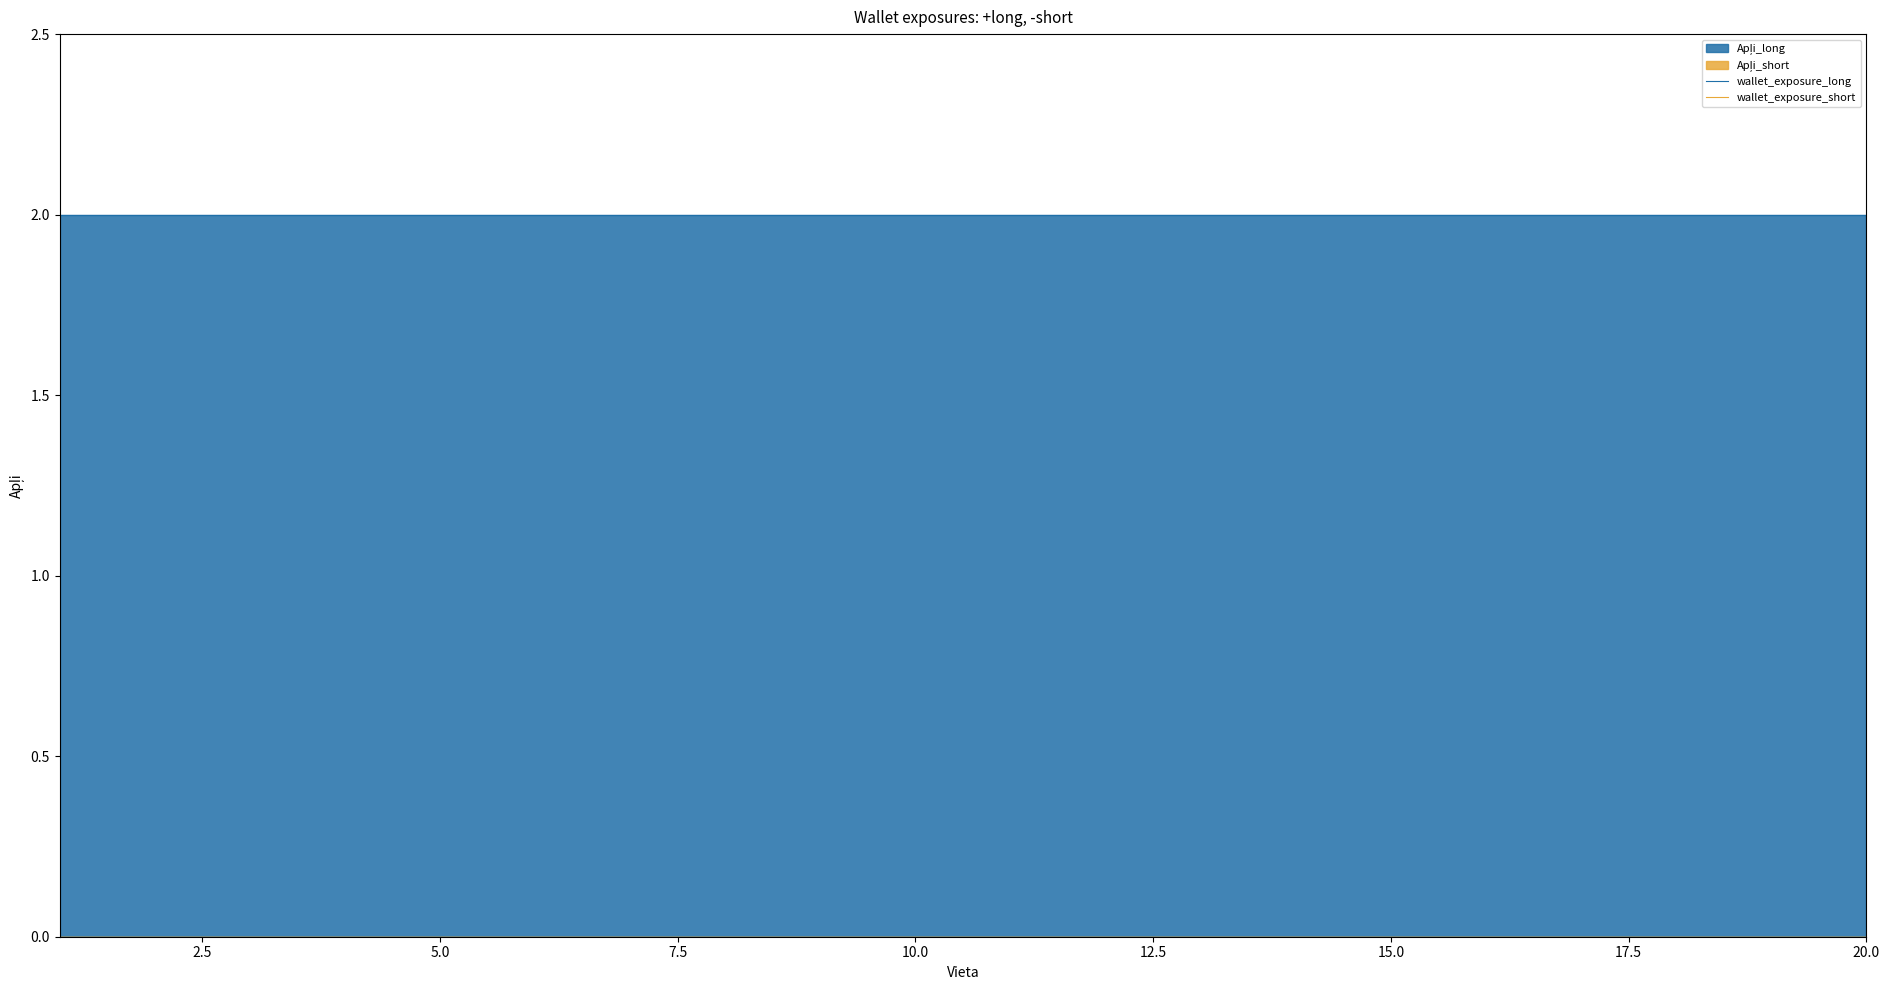

At how many categories does at least one series exceed 0?

20